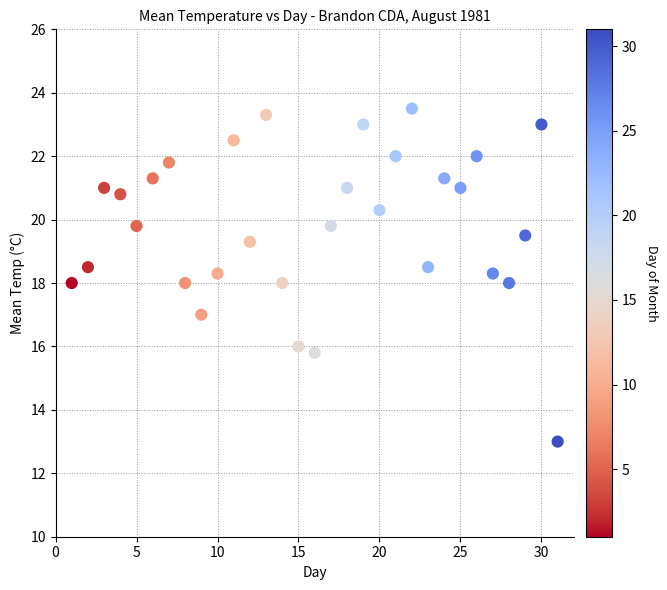

What is the range of X values (max minus min)?

30.0